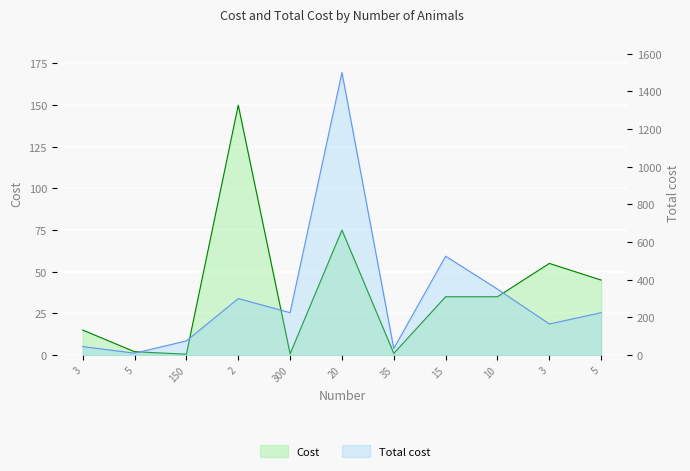

At which category is the sum across all series the highest?

20